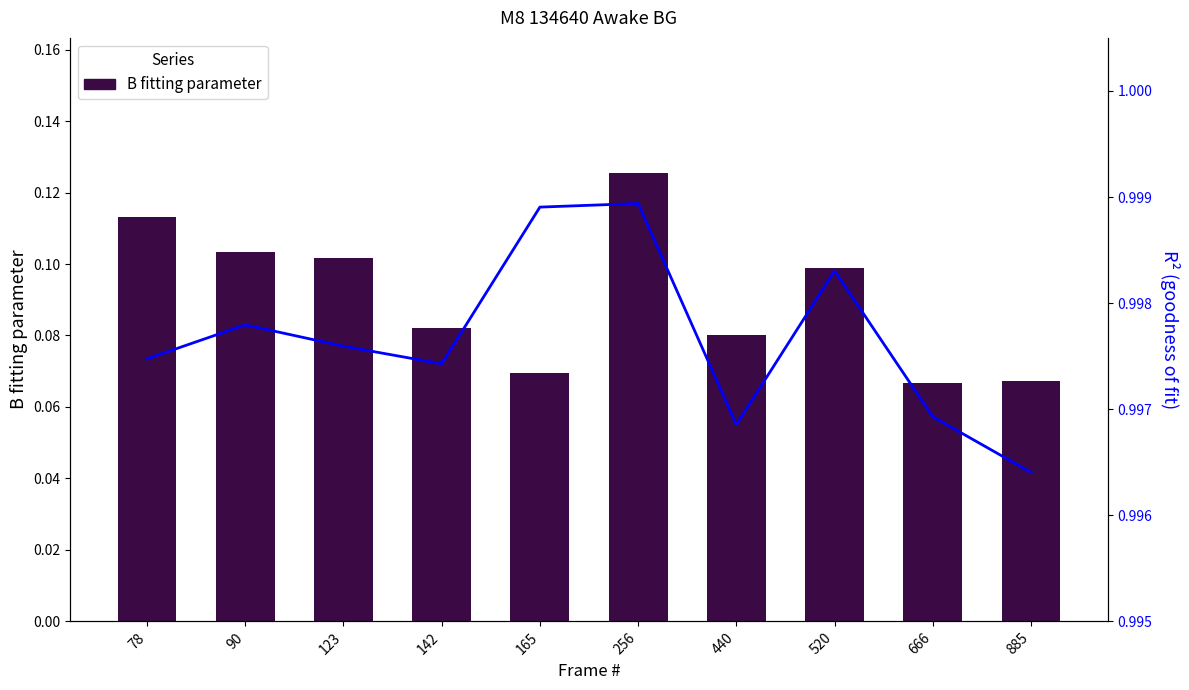

The value of R^2 (goodness of fit) at 78 is 1.0. True or false?

True